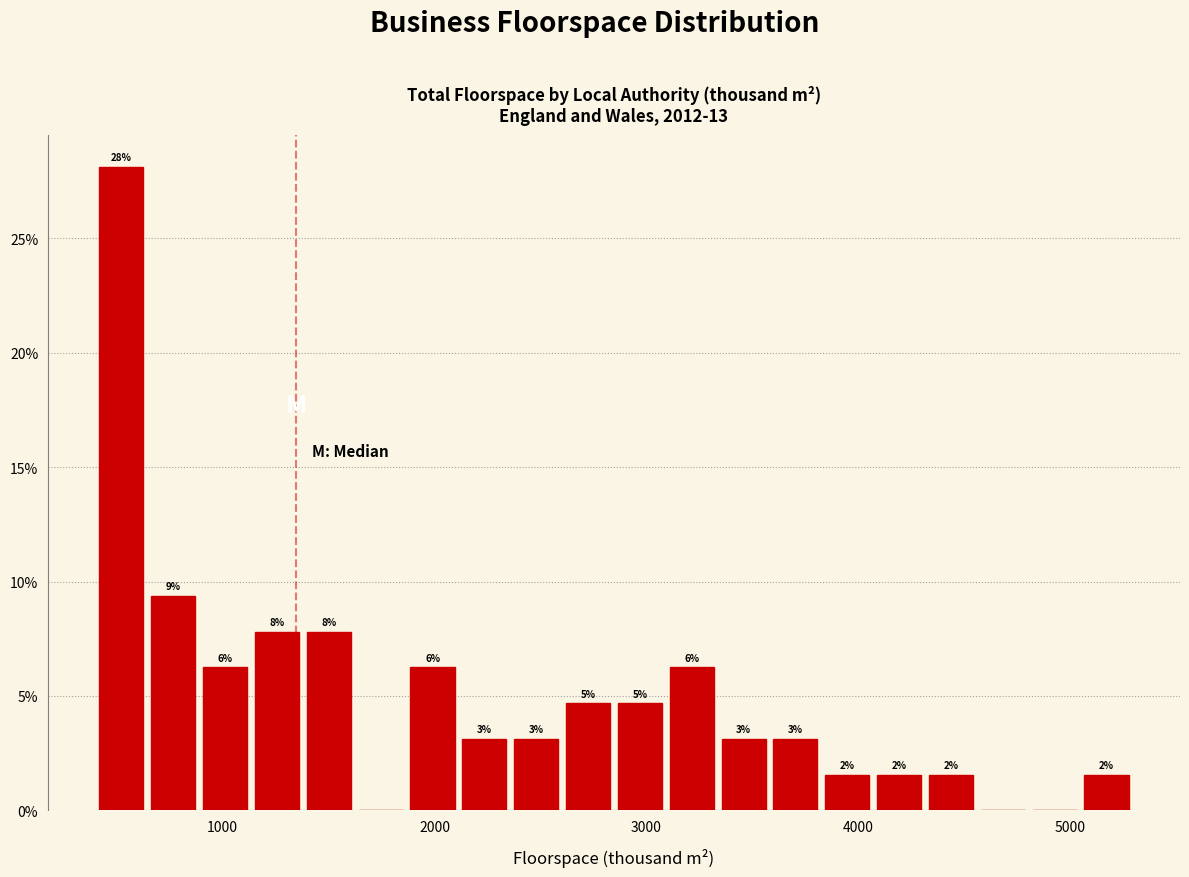

Around what value on the x-axis is the tallest bar? Give the approximate position of its centre, as read against the axis.

500